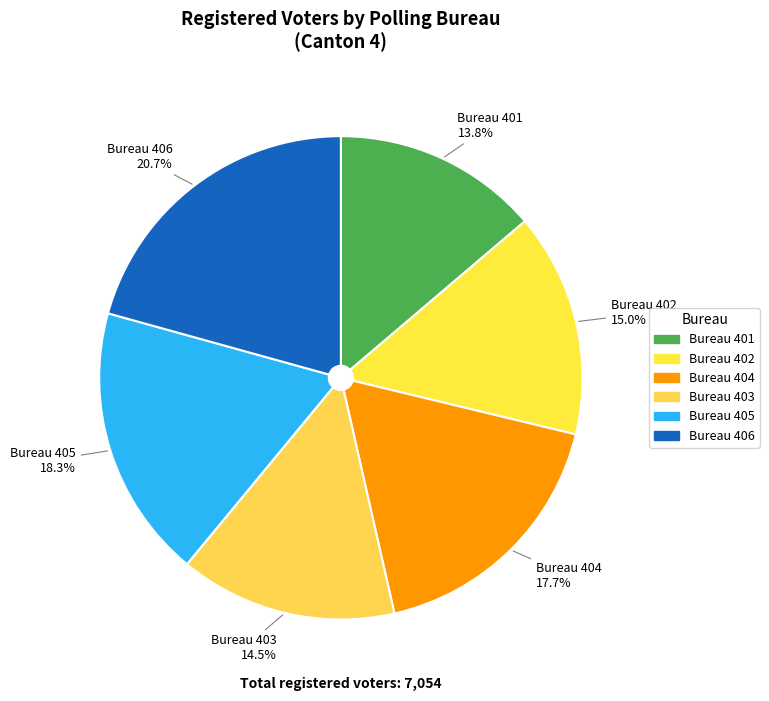

Is Bureau 405 the majority of the pie?

No